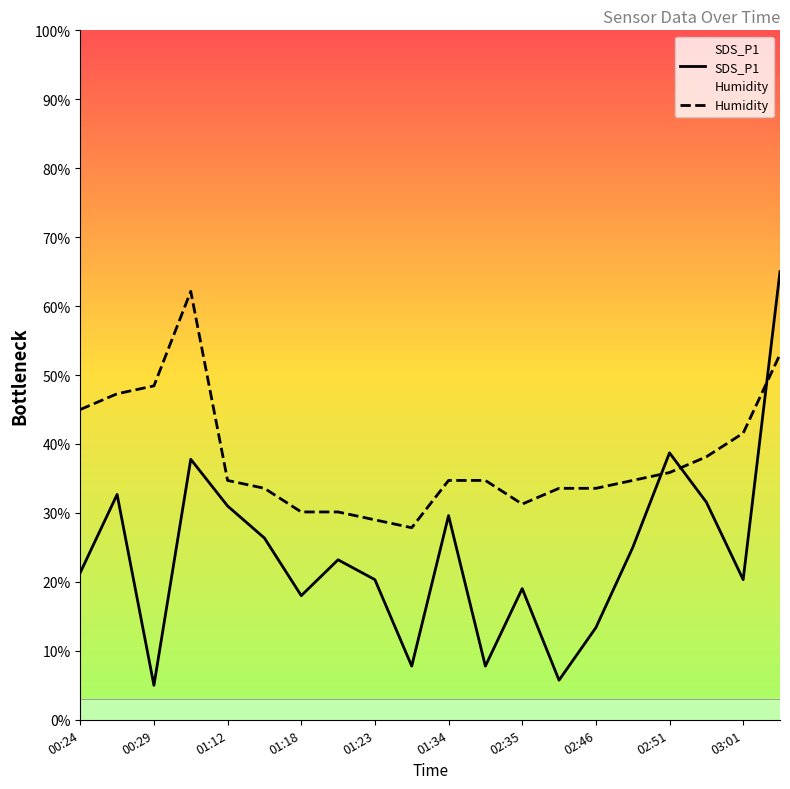

Rank the series by their maximum value, from highest to lowest.

SDS_P1, Humidity